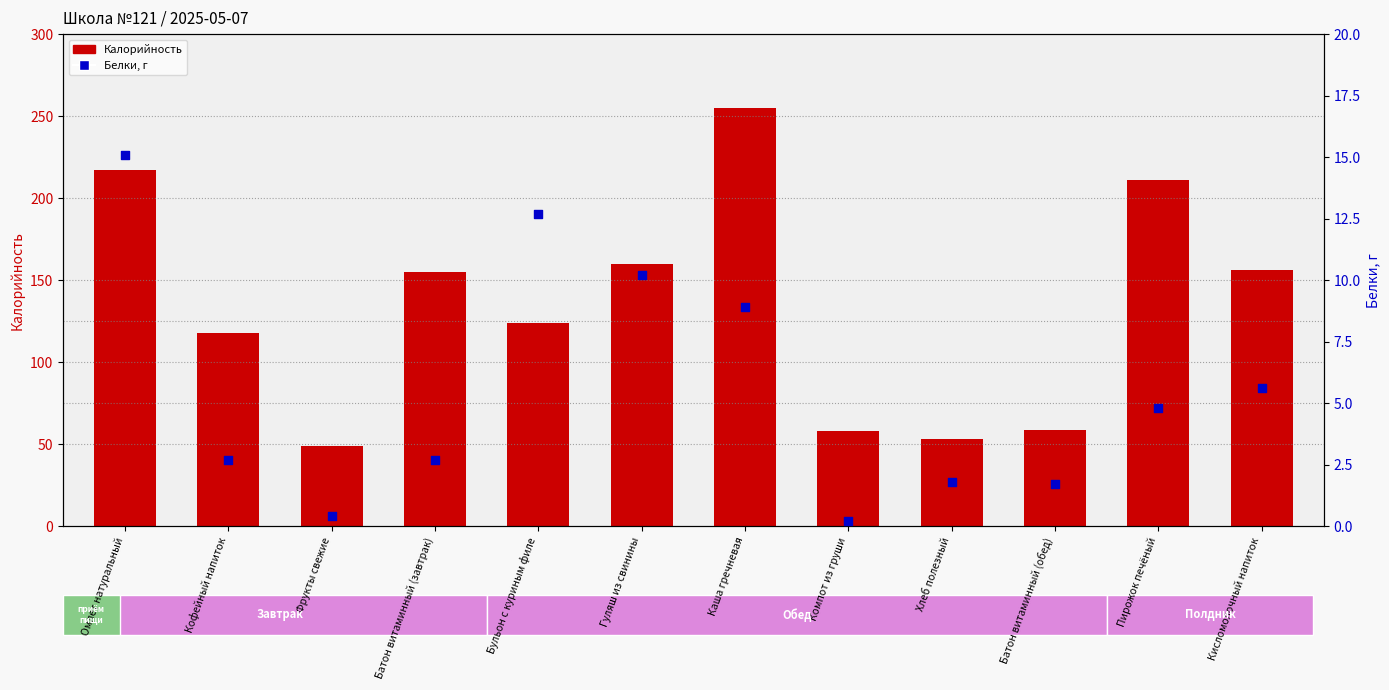

At which category is the sum across all series the highest?

Каша гречневая